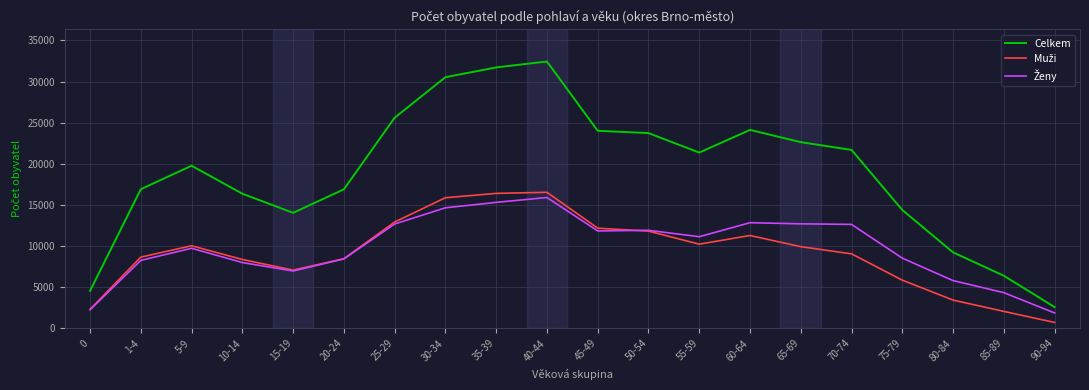

How many categories are shown in the chart?

20